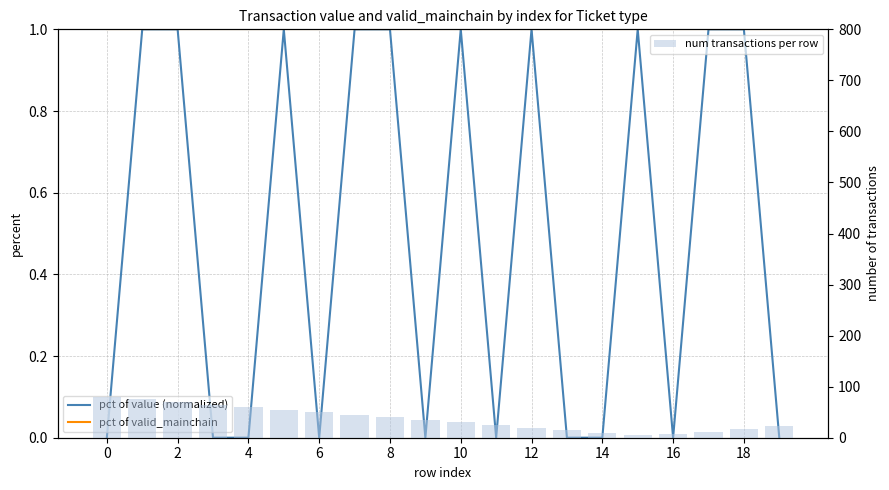

Which series has the widest spread of values?

num transactions per row